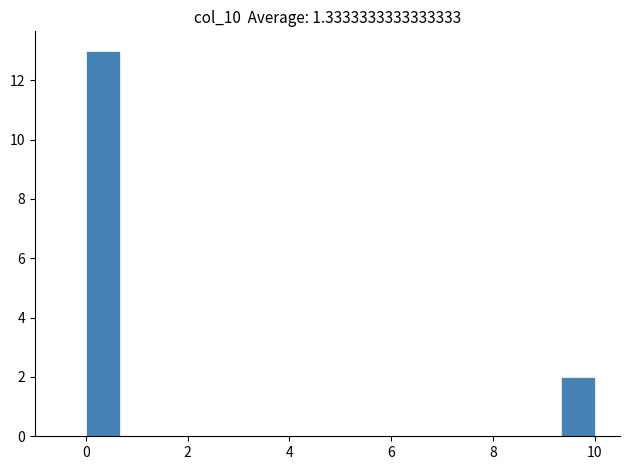

Read against the x-axis, roughly where is the centre of the tallest bar?

0.4